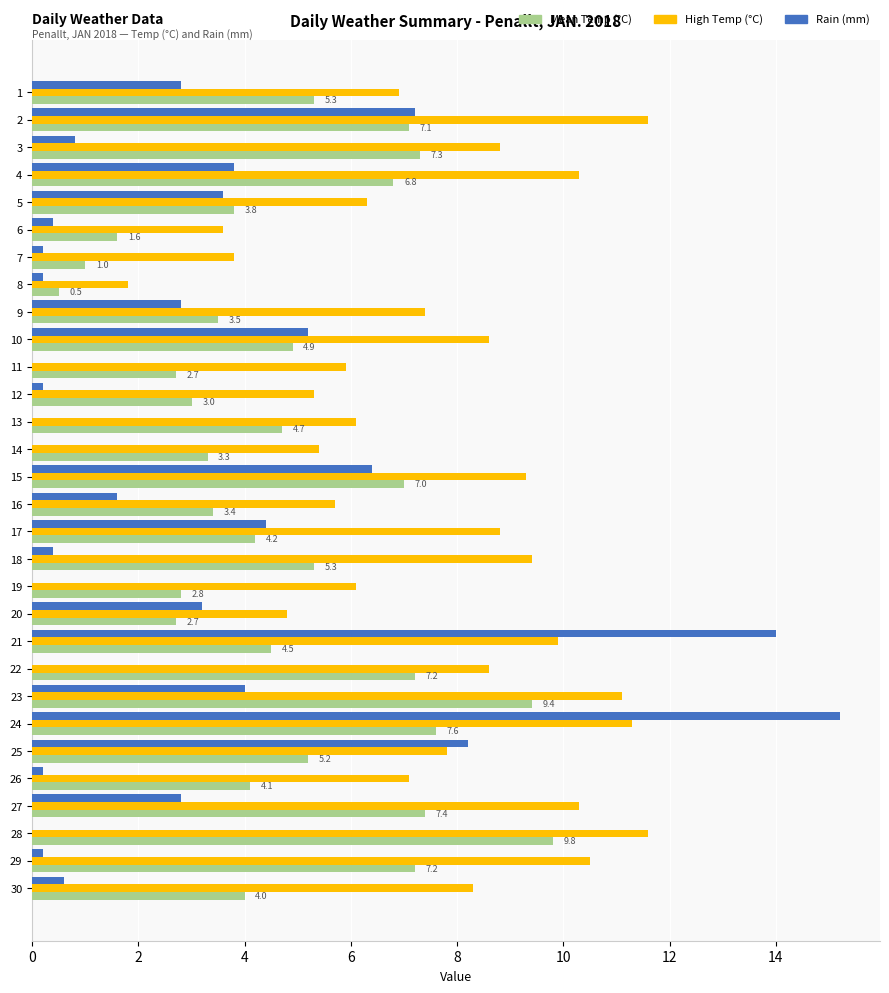

Which series changed the most between 11 and 23?

Mean Temp (°C)